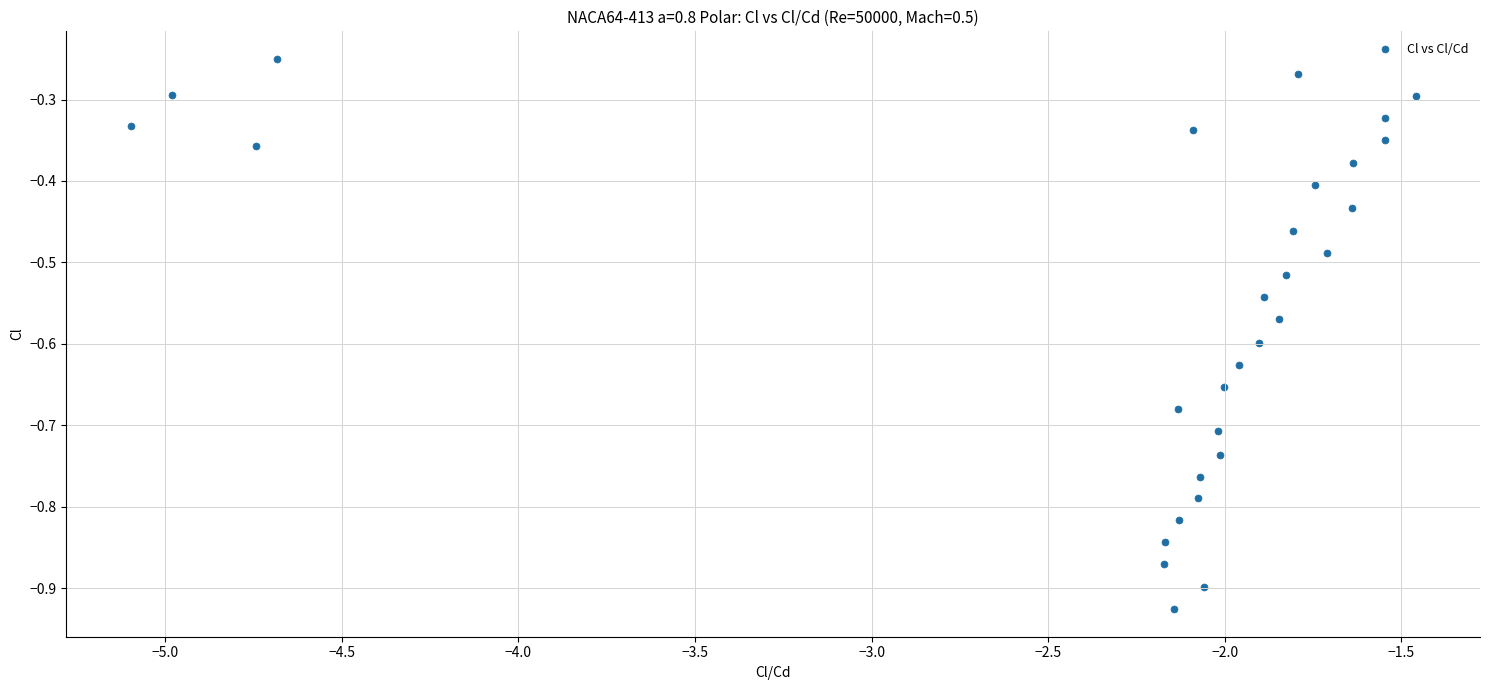

What is the range of X values (max minus min)?

3.6